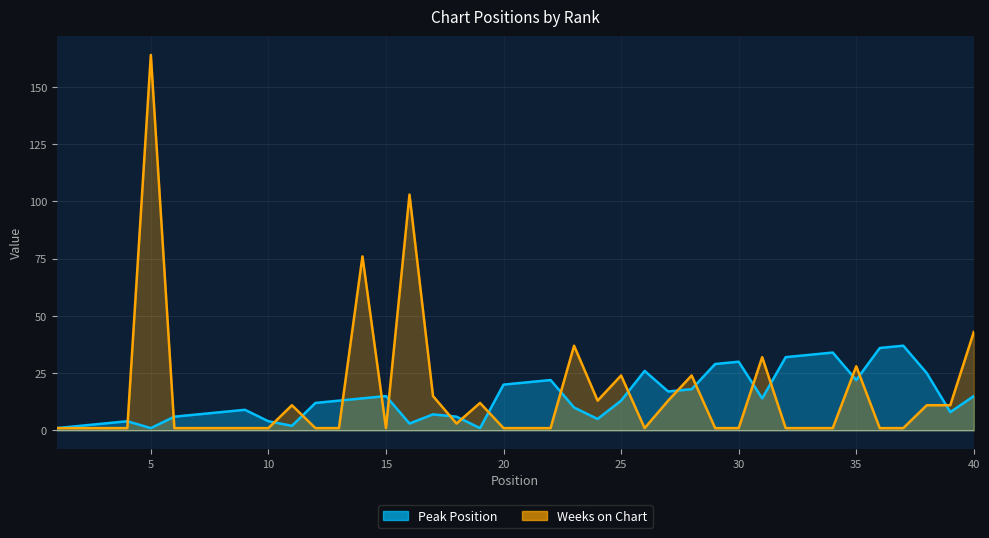

What is the spread (max minus min) of values at 38?

14